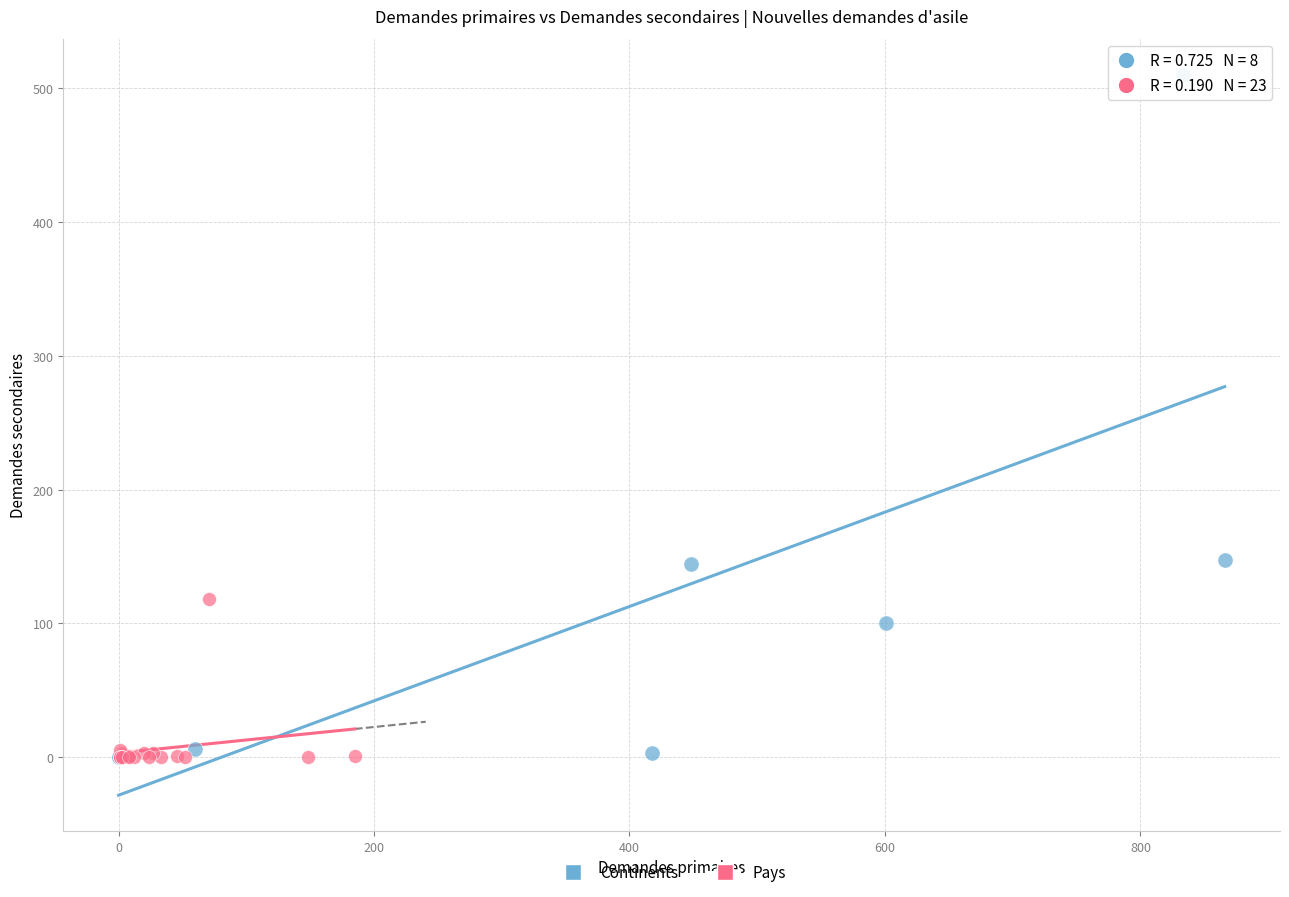

Which series contains the highest Y value?

Continents